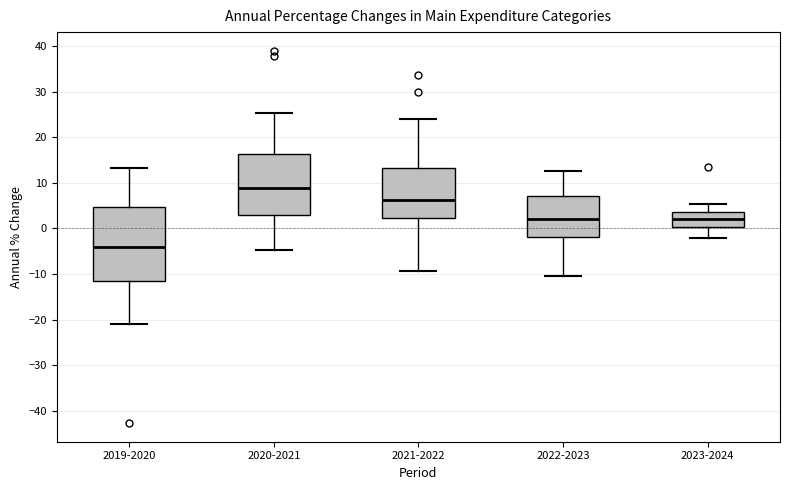

Reading left to right, transcribe this box plot: for each box, give where its median line is, the range the box spans, and where its two whiskers end, as read against the y-axis. The values are not printed on the chart, so give them approximately, as read against the axis.

2019-2020: median -4, box -12 to 5, whiskers -21 to 13
2020-2021: median 9, box 3 to 16, whiskers -5 to 25
2021-2022: median 6, box 2 to 13, whiskers -9 to 24
2022-2023: median 2, box -2 to 7, whiskers -10 to 12
2023-2024: median 2, box 0 to 4, whiskers -2 to 5